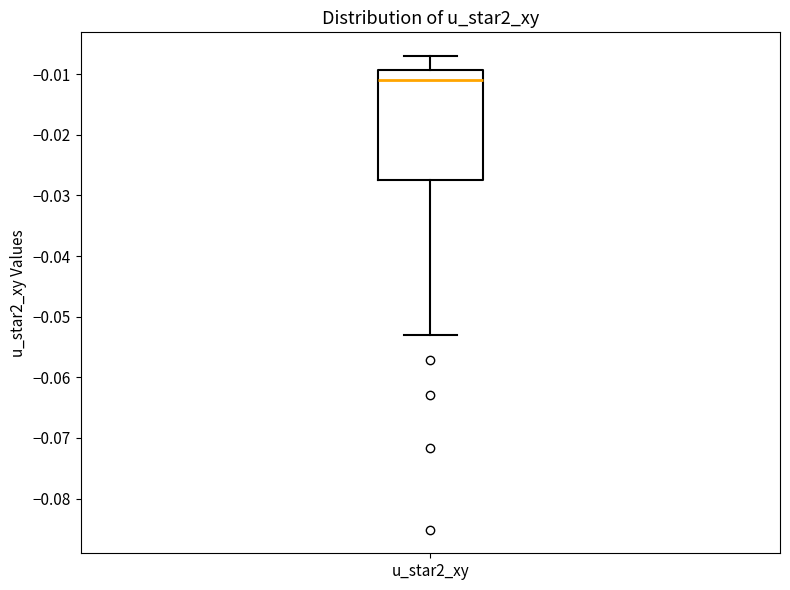

Read this box plot against the y-axis: the position of the median line, the range covered by the box, and the ends of both whiskers. The values are not printed on the chart, so give them approximately, as read against the axis.

median -0.011, box -0.027 to -0.009, whiskers -0.053 to -0.007